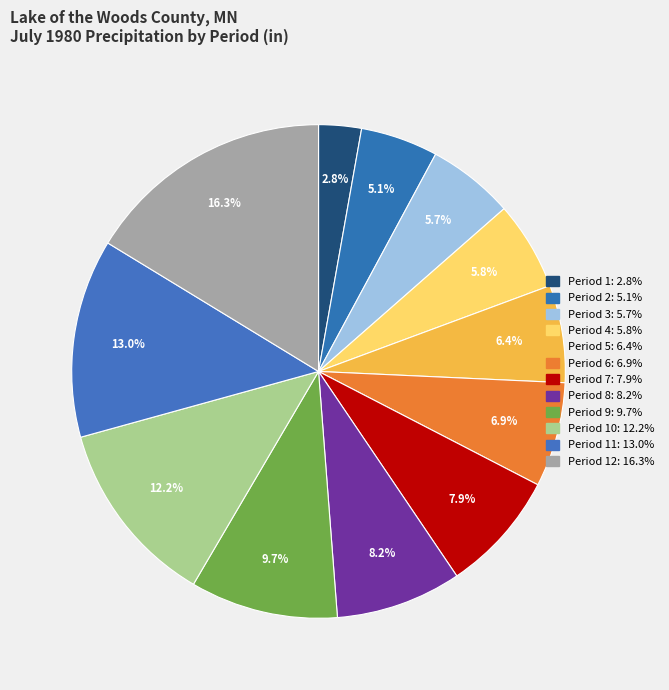

Count the number of slices in the pie.

12